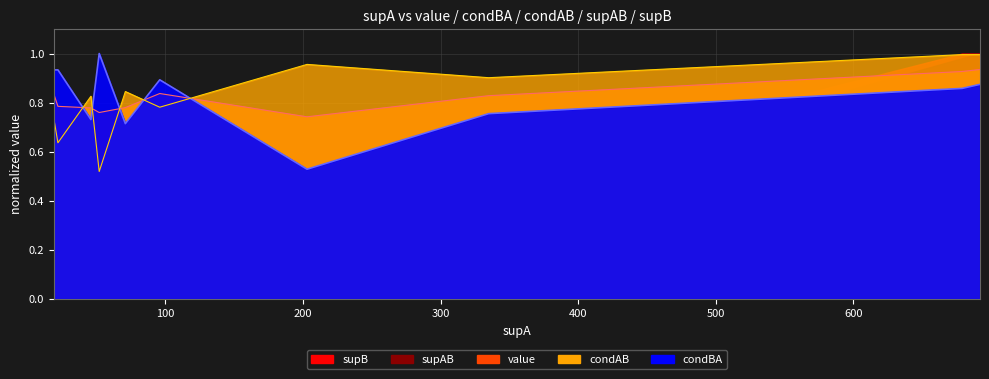

Is the value of condAB at 22 greater than the value of value at 692?

No